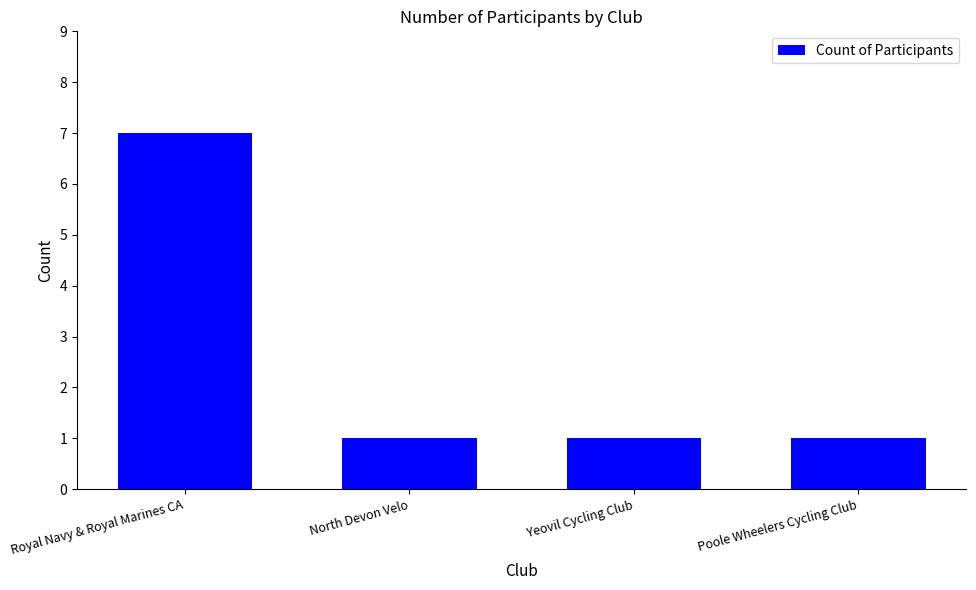

Reading left to right, extract all data points from this chart.

7	1	1	1